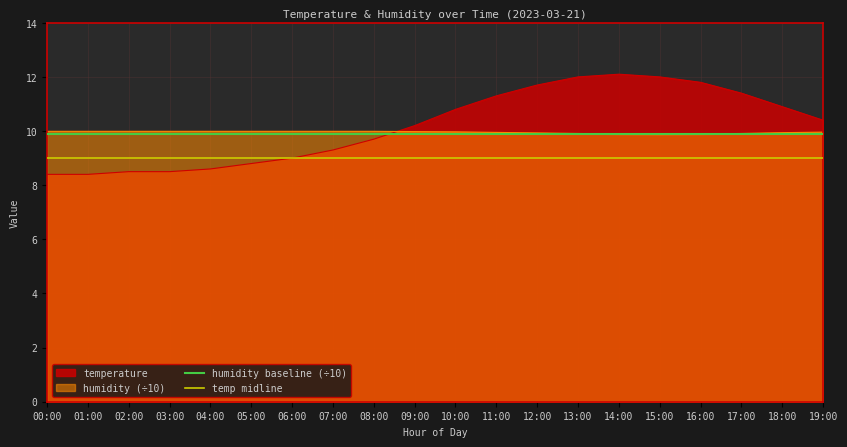

What is the minimum value for temperature?

8.4